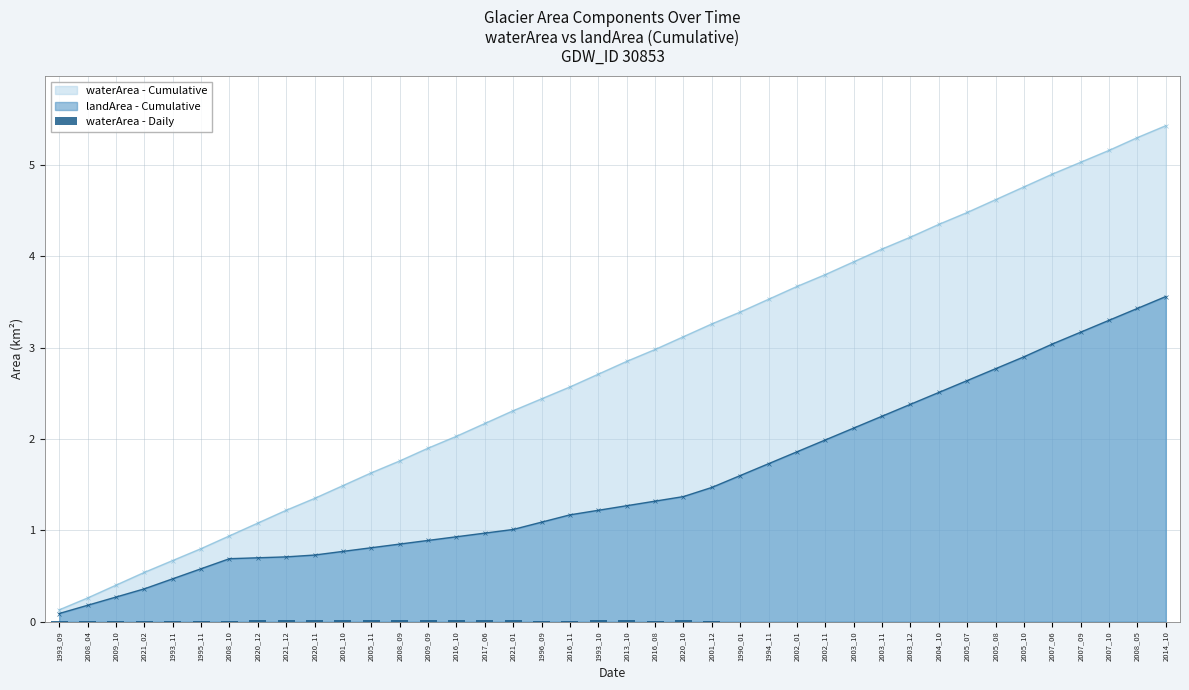

The landArea - Cumulative series shows 3.2 at 2007_09. True or false?

True